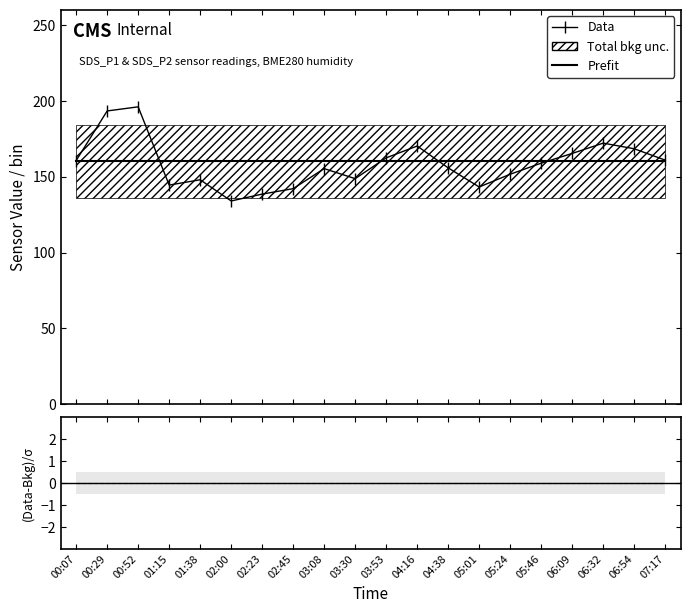

What is the average value of the Data (SDS_P1) series?

158.5